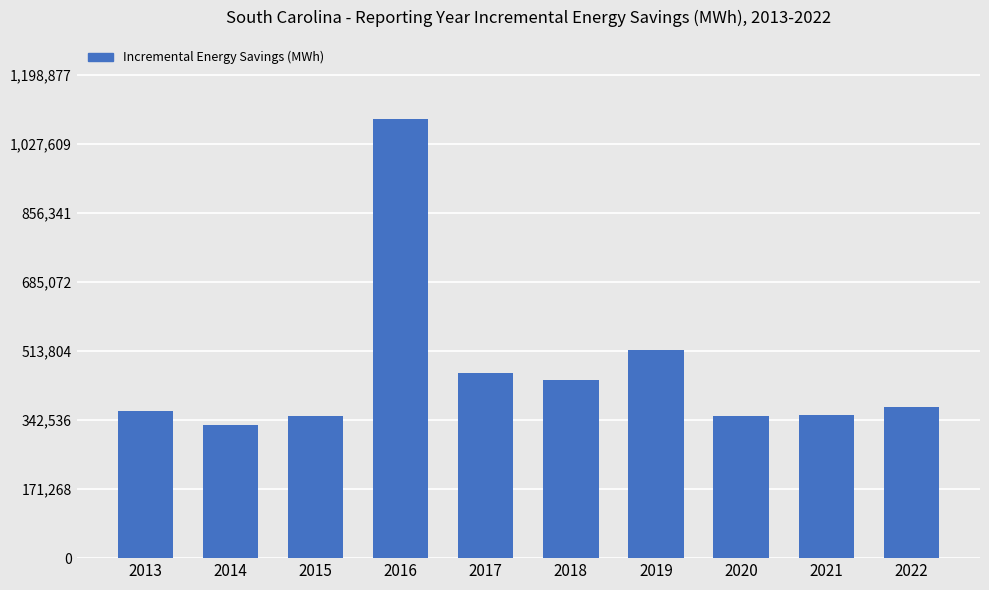

What is the value of the 6th bar from the left?

441615